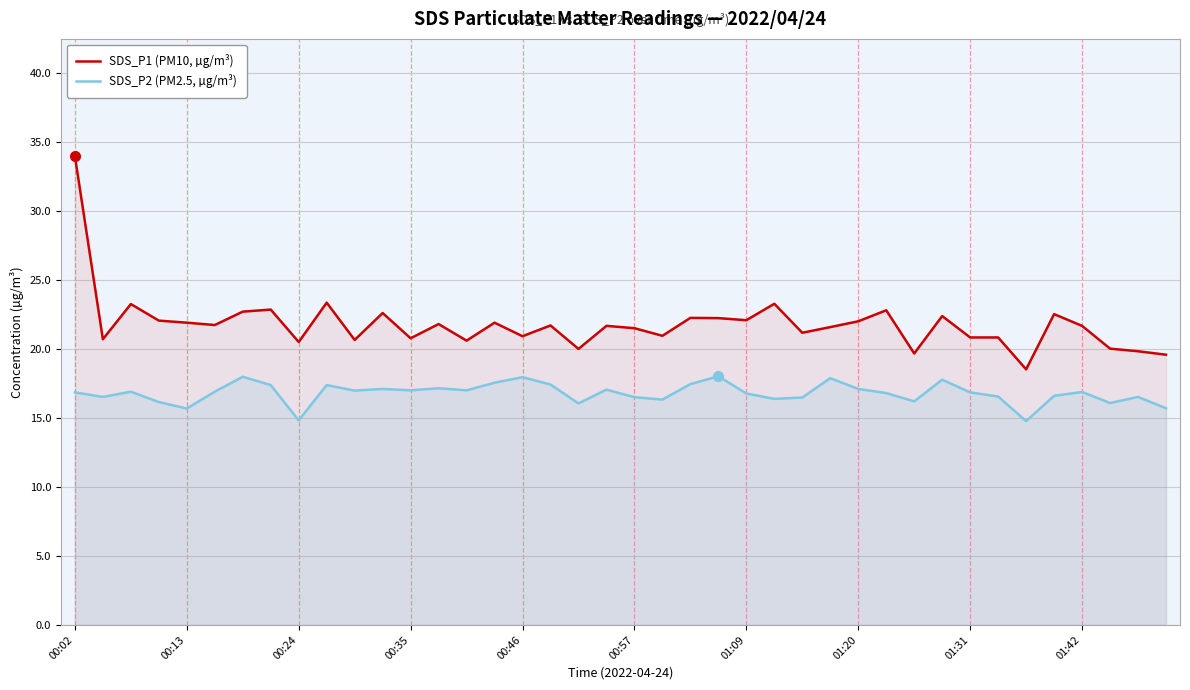

Is it true that SDS_P1 (PM10, µg/m³) equals 22.6 at 11?

True